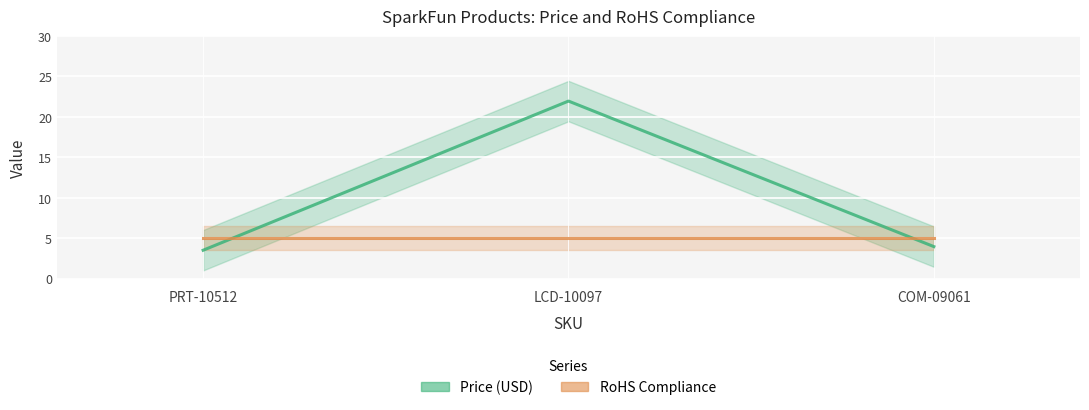

Is it true that RoHS Compliance equals 8.9 at COM-09061?

False